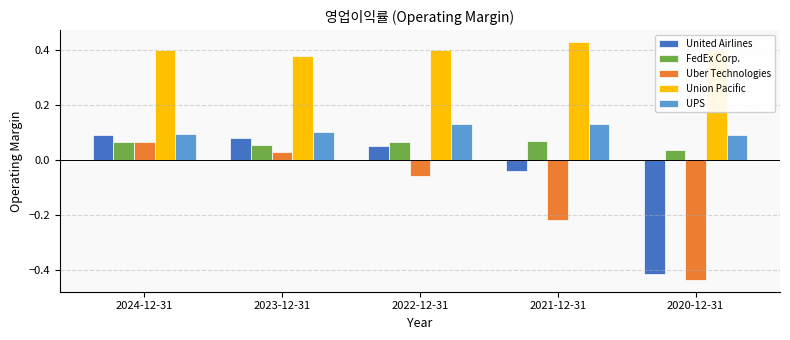

What are all the series names shown in the legend?

United Airlines, FedEx Corp., Uber Technologies, Union Pacific, UPS